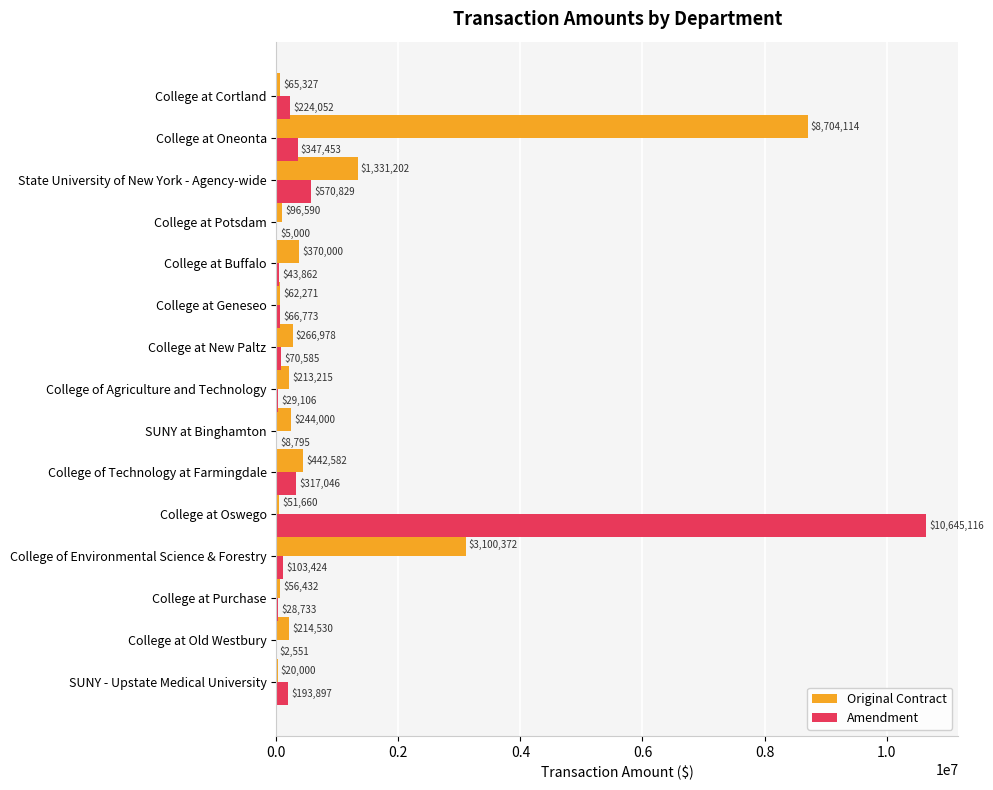

What are all the series names shown in the legend?

Original Contract, Amendment